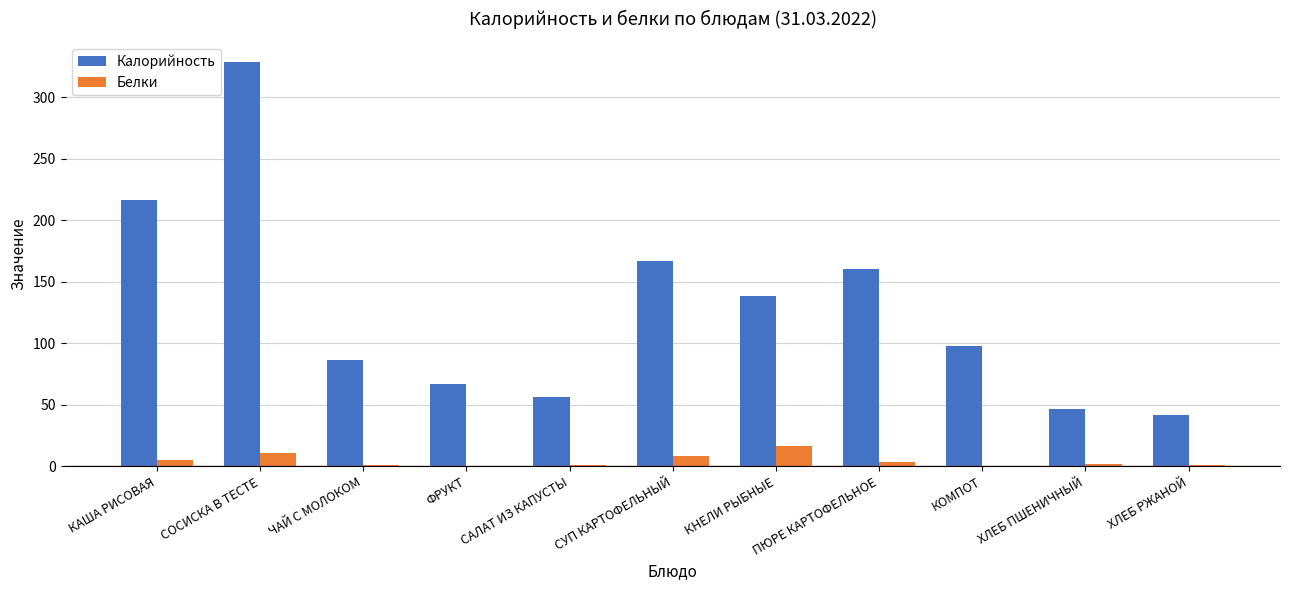

What is the maximum value shown in the chart?

328.4